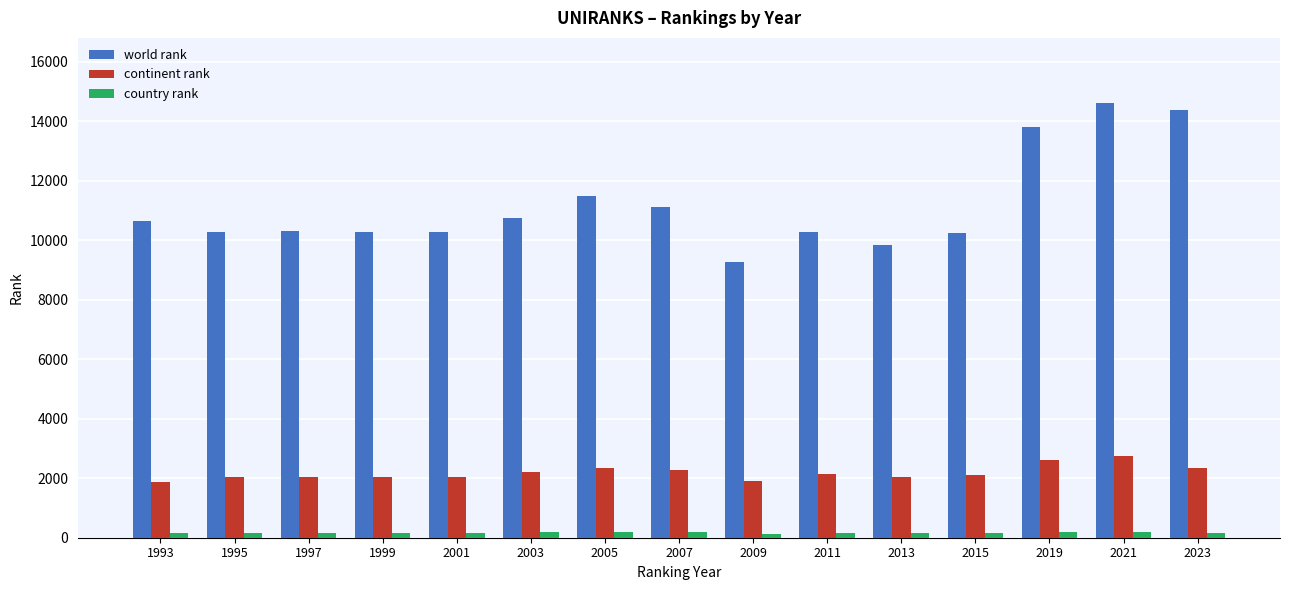

At 2023, list the series in order from smallest to largest.

country rank, continent rank, world rank